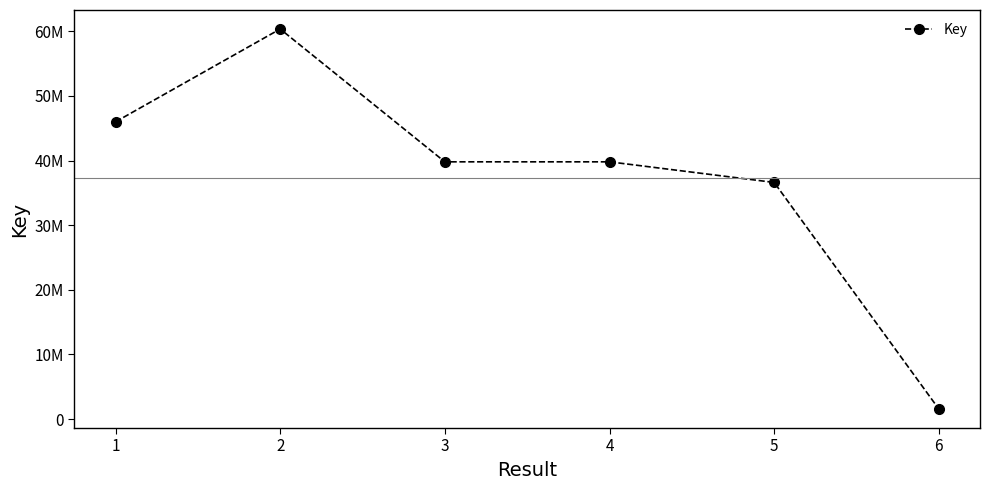

At which category does the chart reach its minimum across all series?

6